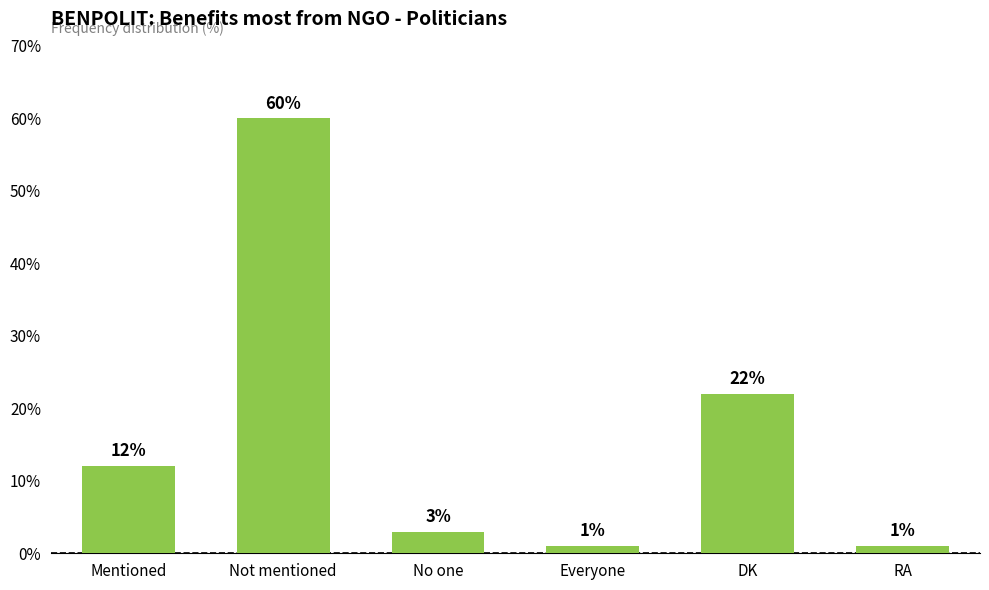

Are the bars horizontal?

No